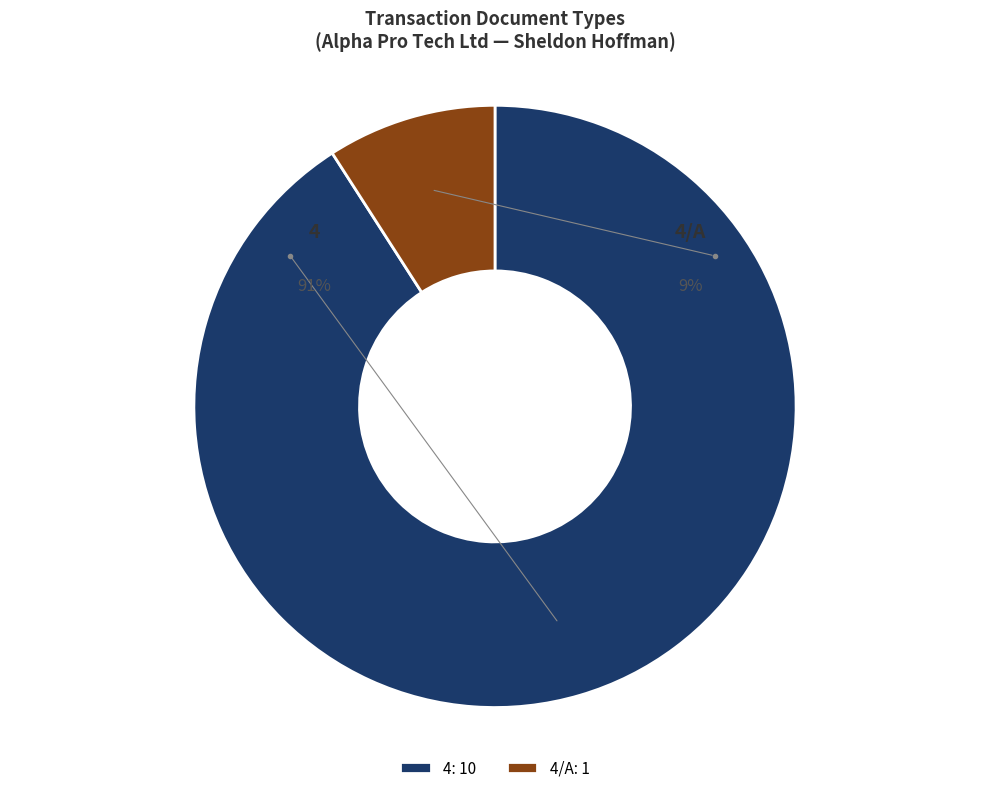

To the nearest percent, what is the difference between the largest and smallest slice percentages?

82%